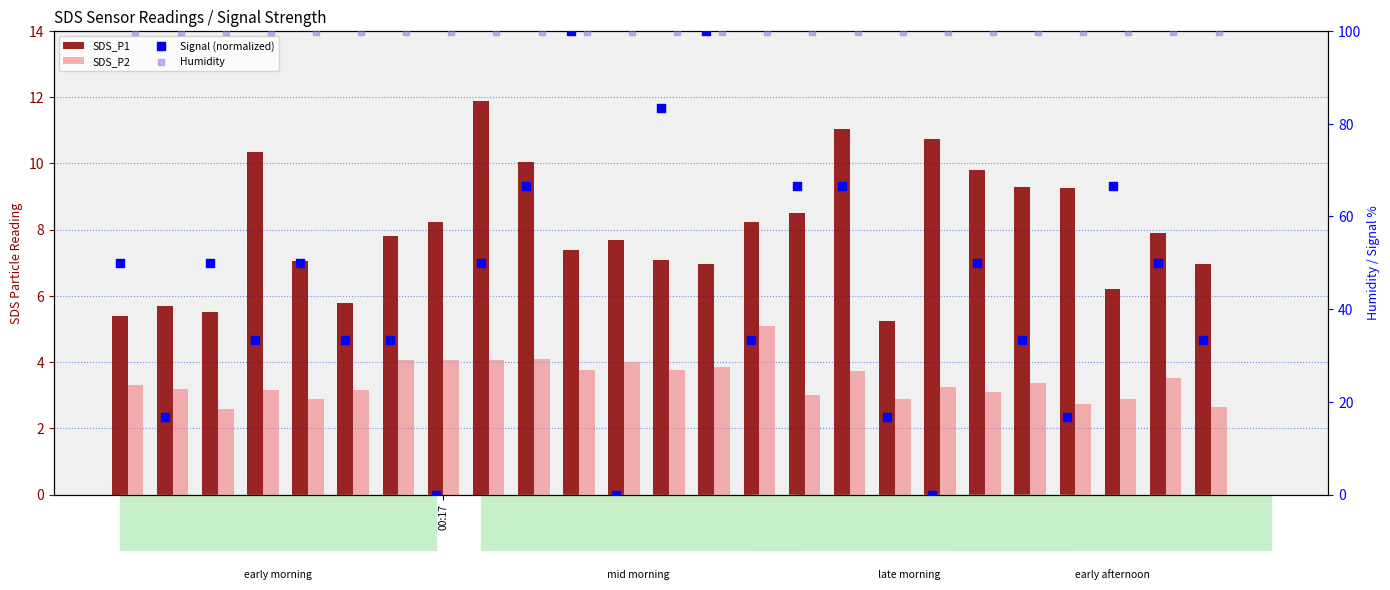

Which series has the widest spread of Y values?

Signal (normalized)